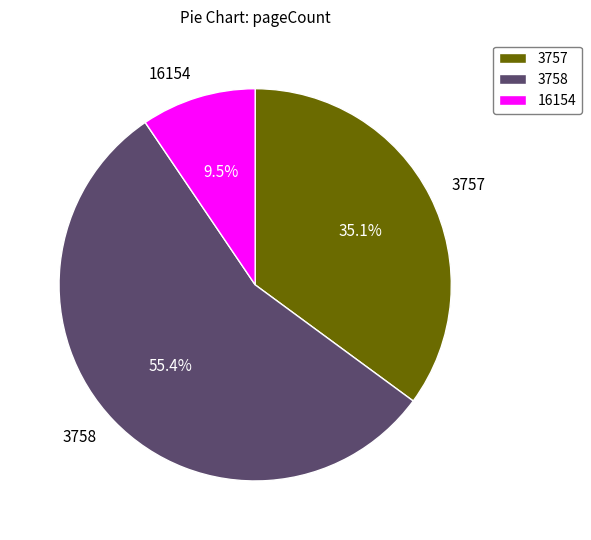

Is it true that 16154 is 18% of the pie?

False